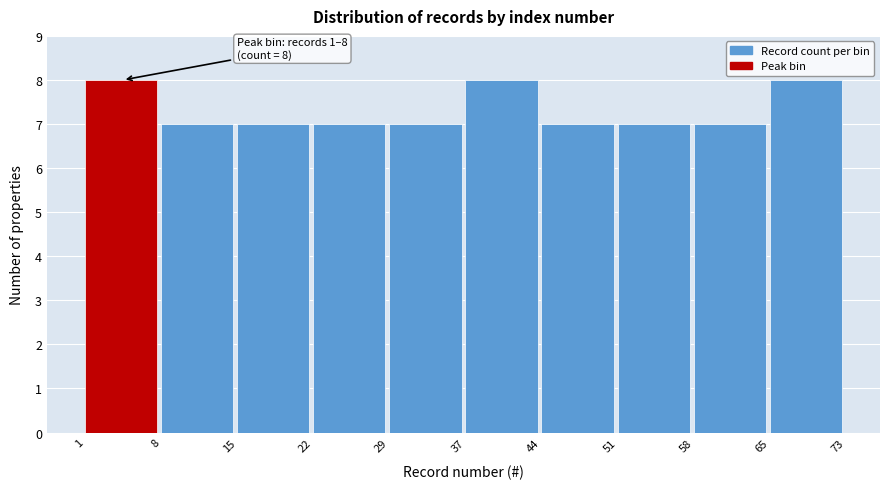

Reading right to left, extract all data points from this chart.

8	7	7	7	8	7	7	7	7	8